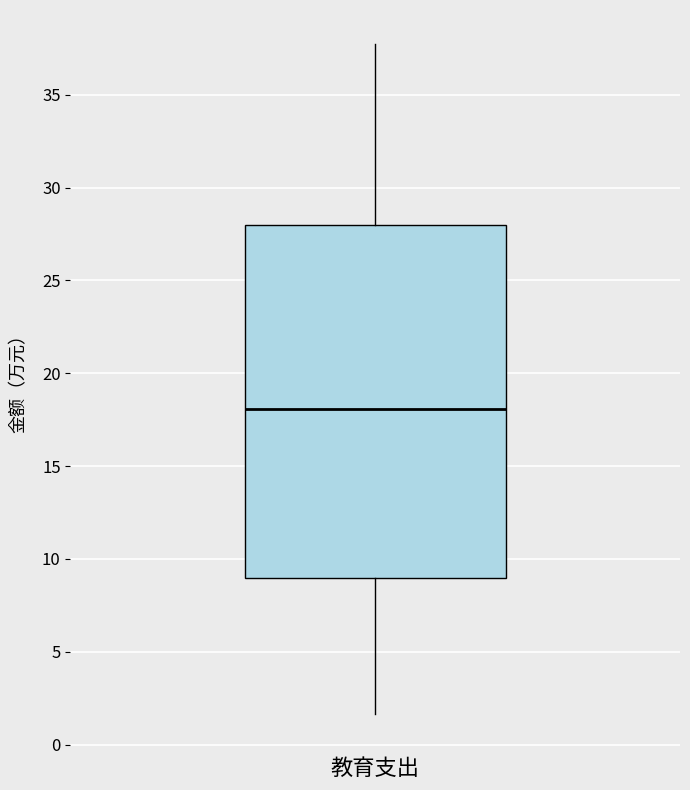

Read this box plot against the y-axis: the position of the median line, the range covered by the box, and the ends of both whiskers. The values are not printed on the chart, so give them approximately, as read against the axis.

median 18.0, box 9.0 to 28.0, whiskers 1.5 to 38.0